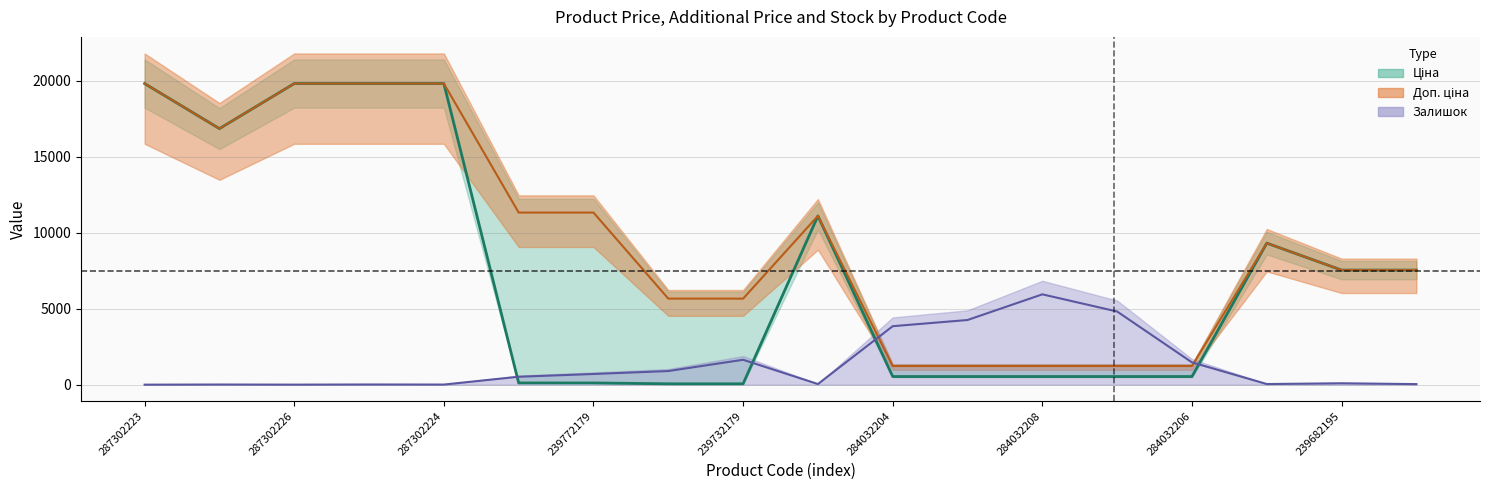

At which label does Ціна first exceed 7545?

287302223